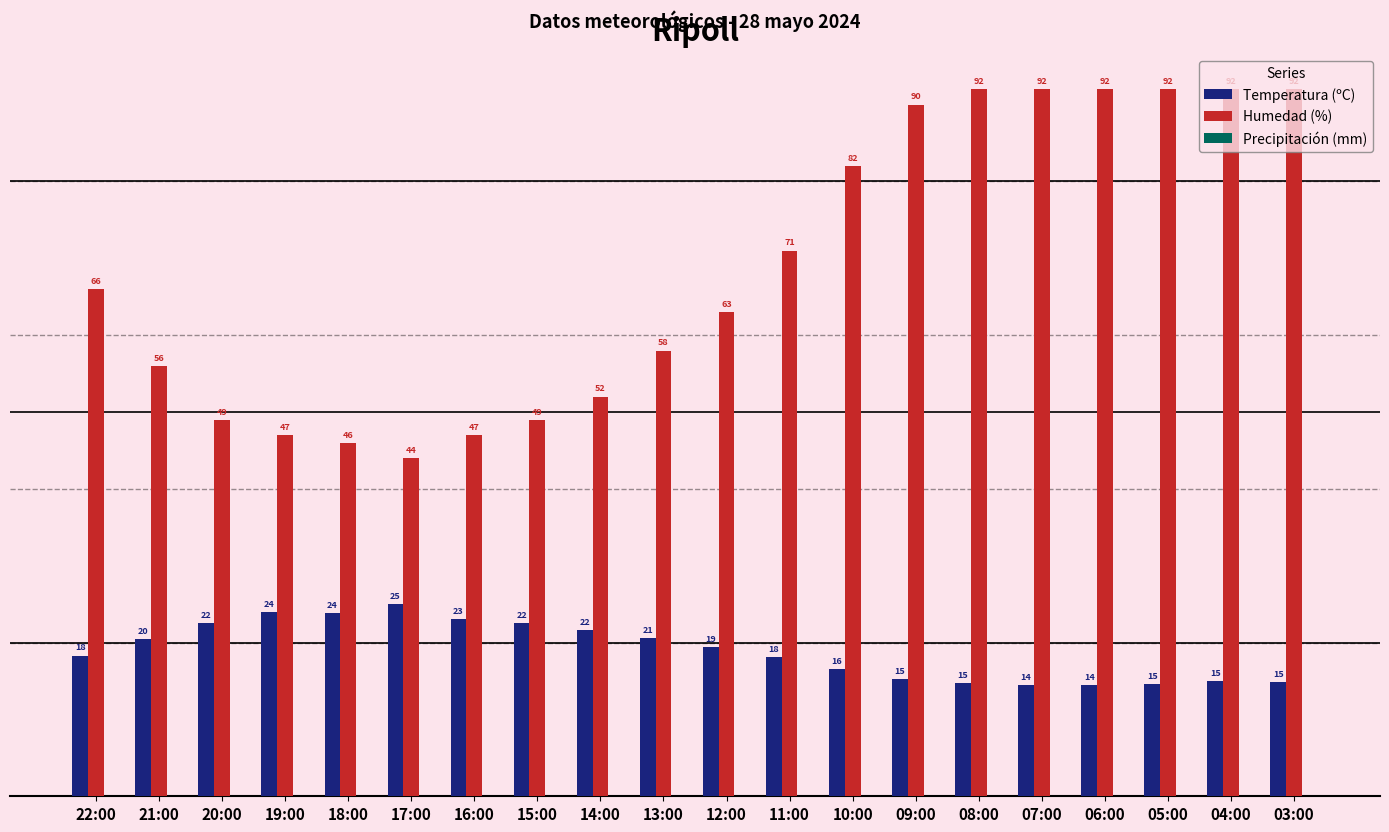

True or false: Humedad (%) has a value of 49.5 at 10:00.

False